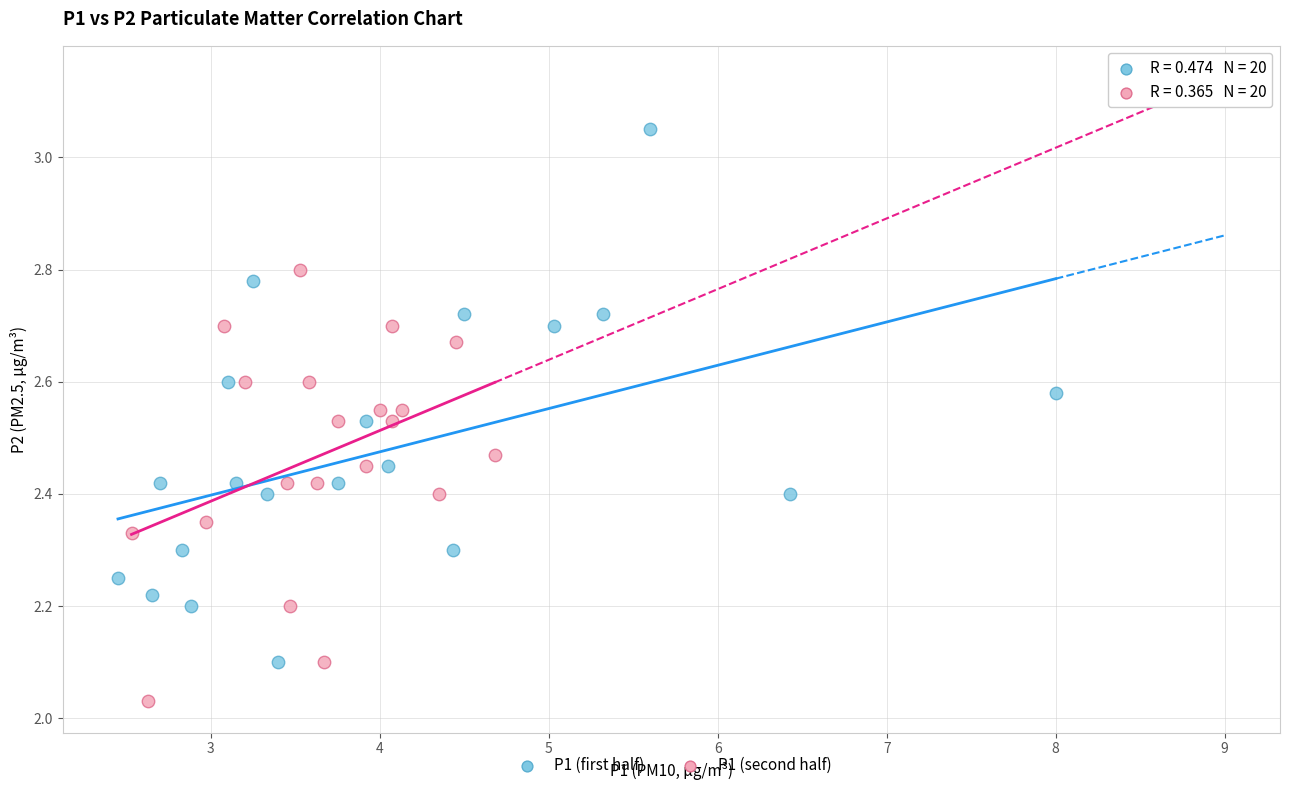

Which series has the largest Y range (max minus min)?

P1 (first half)